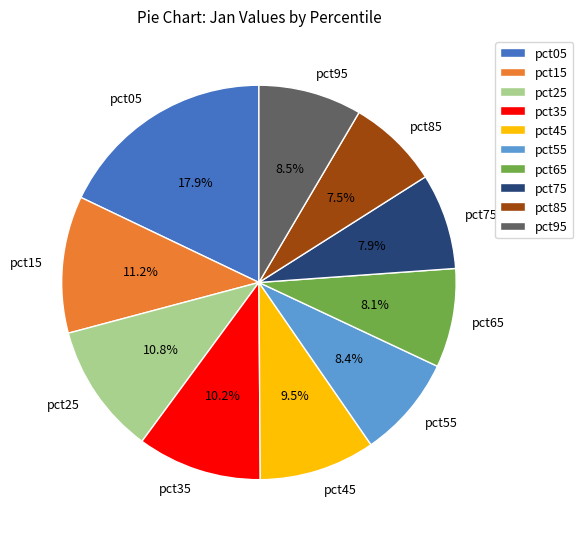

Is there a majority slice in this chart?

No